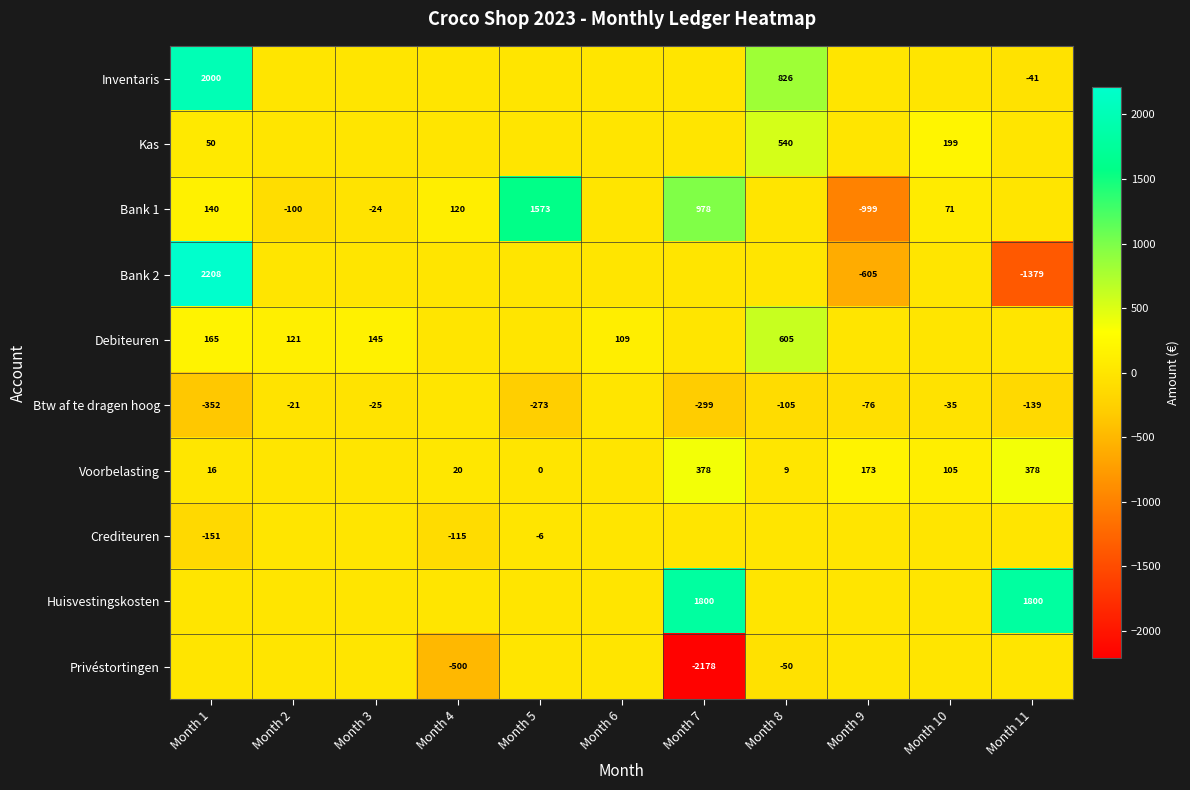

The Bank 2 series shows -1379 at Month 11. True or false?

True